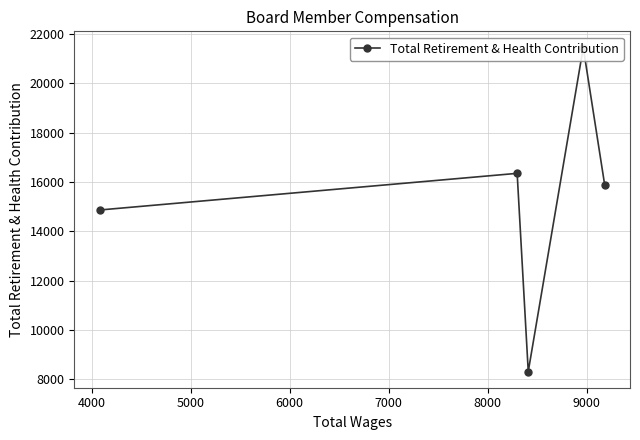

Count the number of values greater than 15869.

2